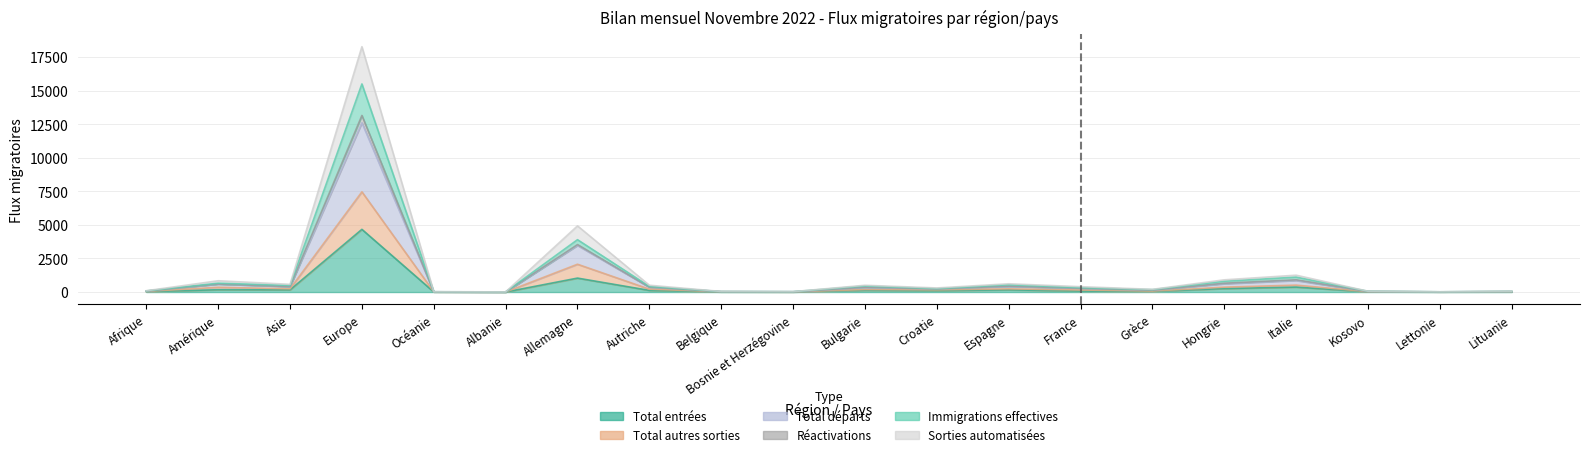

At Autriche, list the series in order from smallest to largest.

Total entrées, Total autres sorties, Sorties automatisées, Immigrations effectives, Réactivations, Total départs